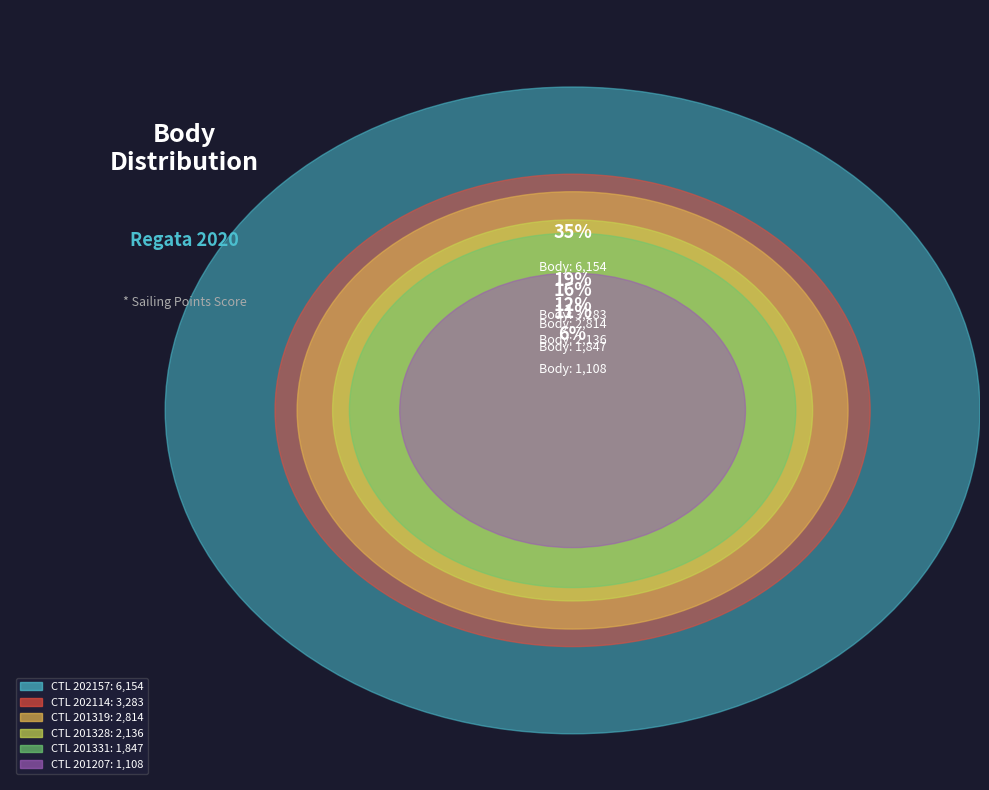

To the nearest percent, what is the difference between the 201328 and 201207 slice percentages?

6%